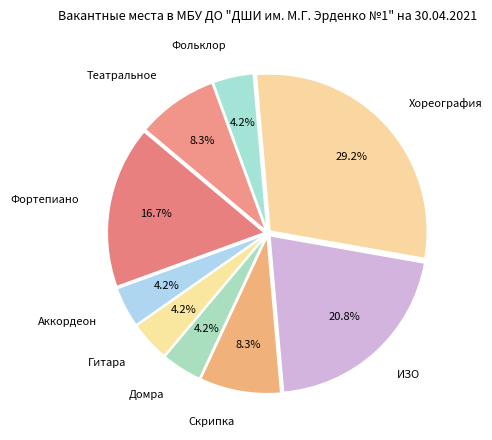

Is there a majority slice in this chart?

No